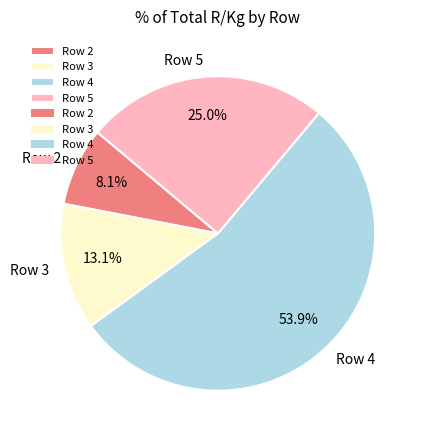

The Row 3 slice represents 24% of the pie. True or false?

False